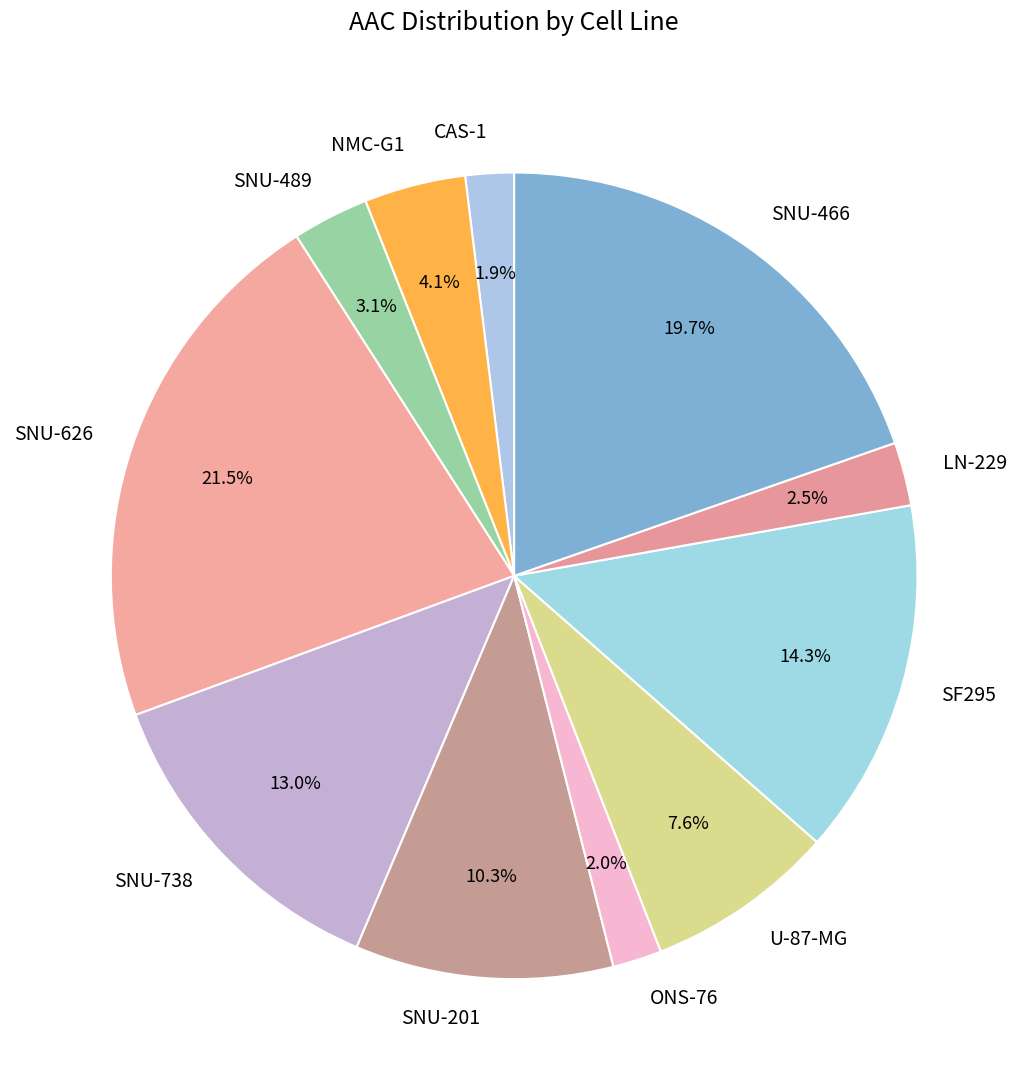

How many segments does this pie chart have?

11